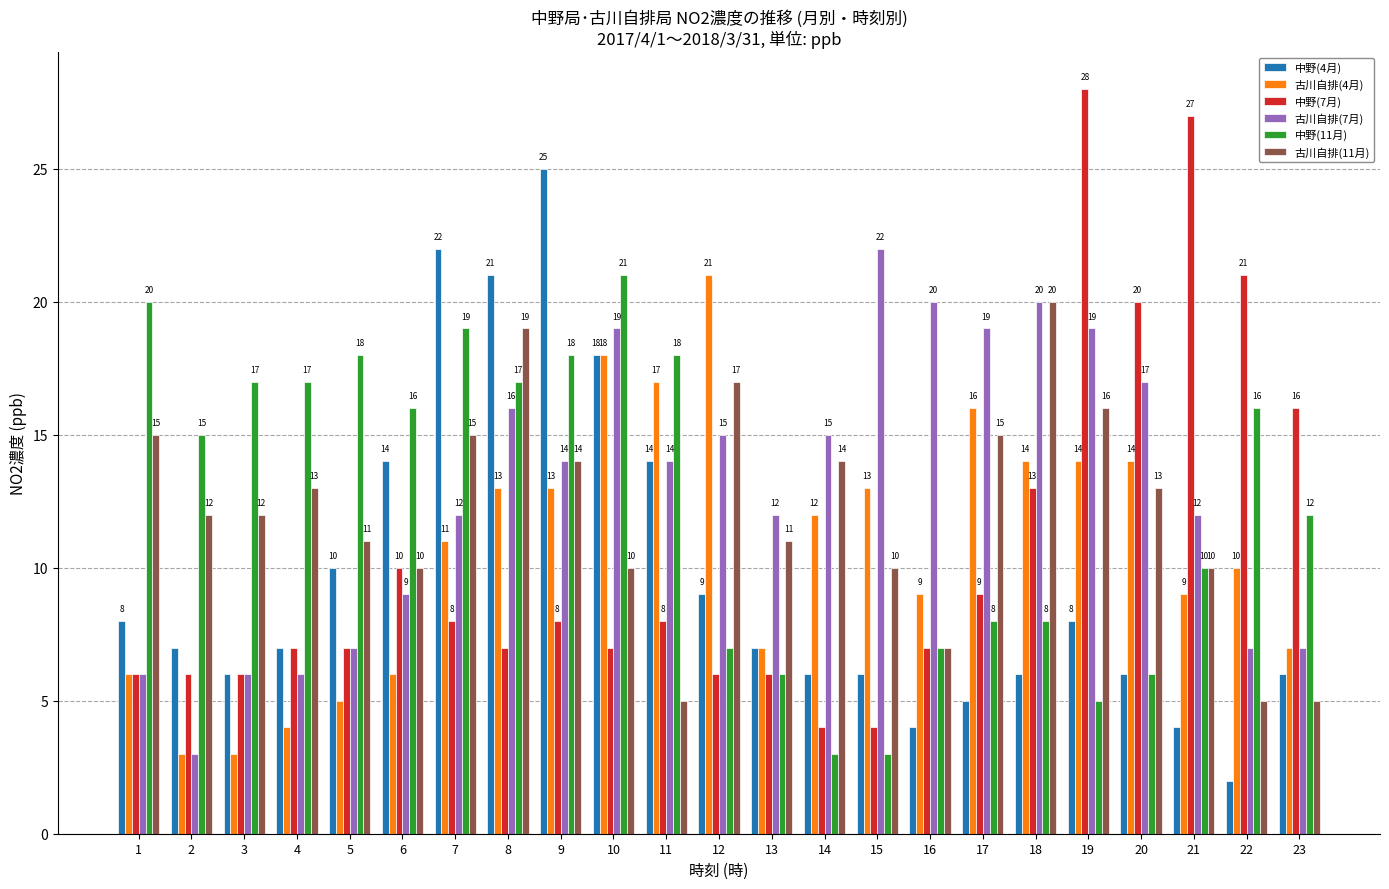

Which series has the widest spread of values?

中野(7月)